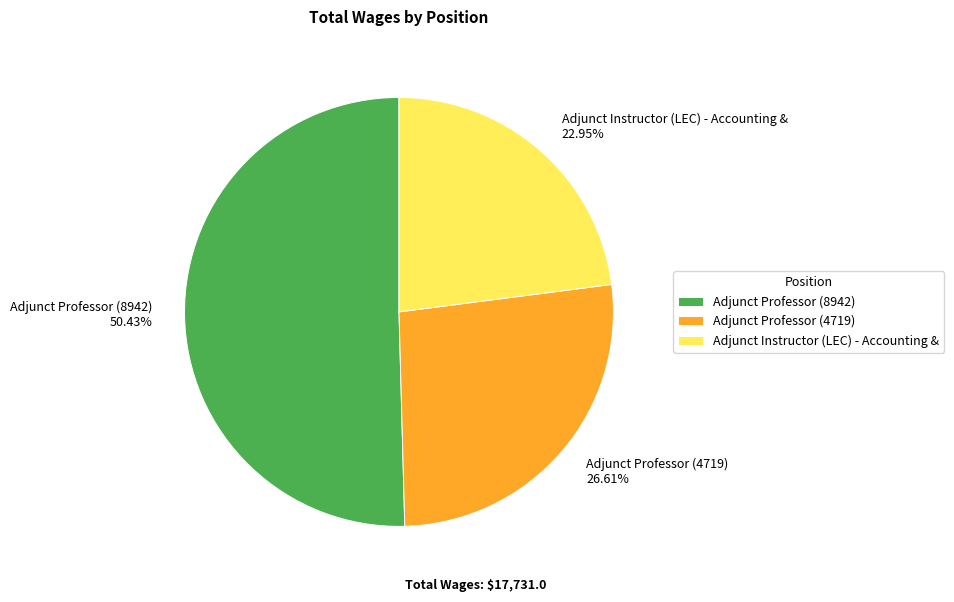

To the nearest percent, what is the difference between the largest and smallest slice percentages?

27%